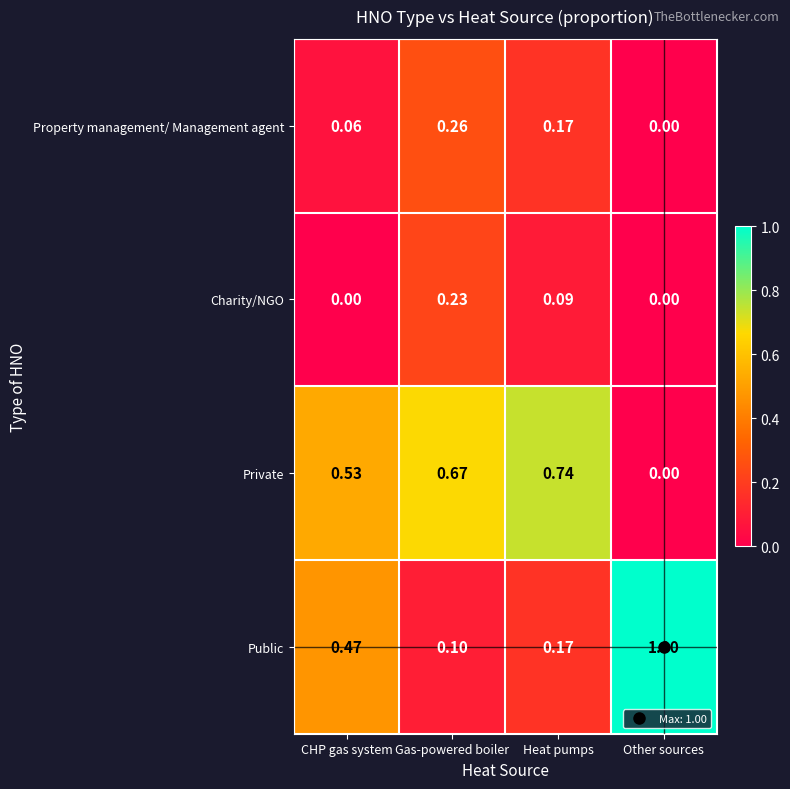

What is the total value across all series at Other sources?

1.0